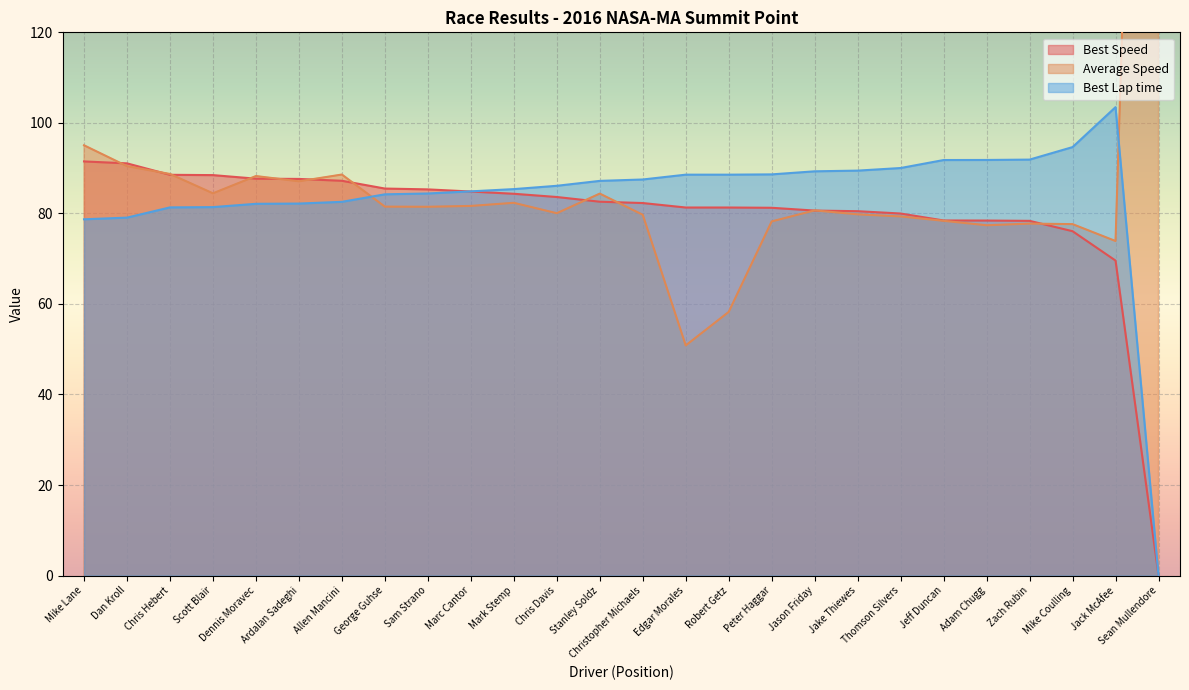

What is the sum of the Best Speed values at Christopher Michaels and Jake Thiewes?

162.8